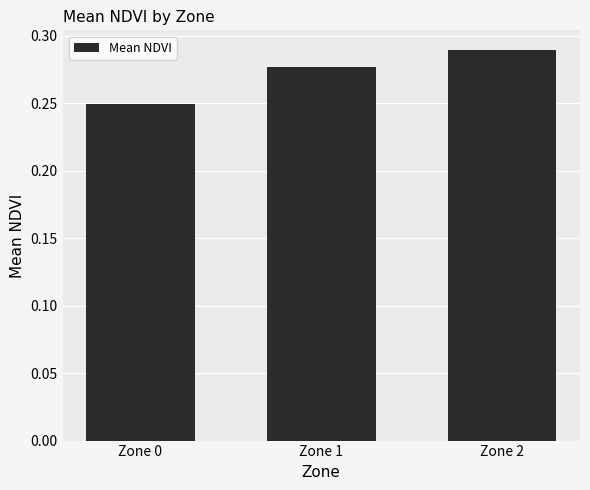

At which category does the chart reach its peak across all series?

Zone 2